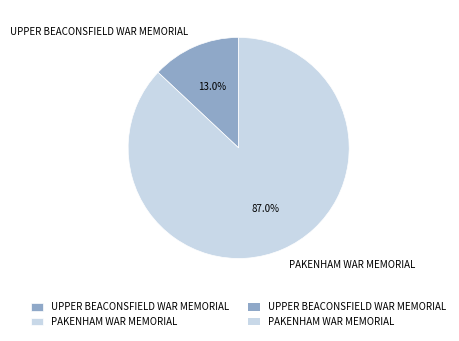

What is the largest slice in the pie chart?

PAKENHAM WAR MEMORIAL